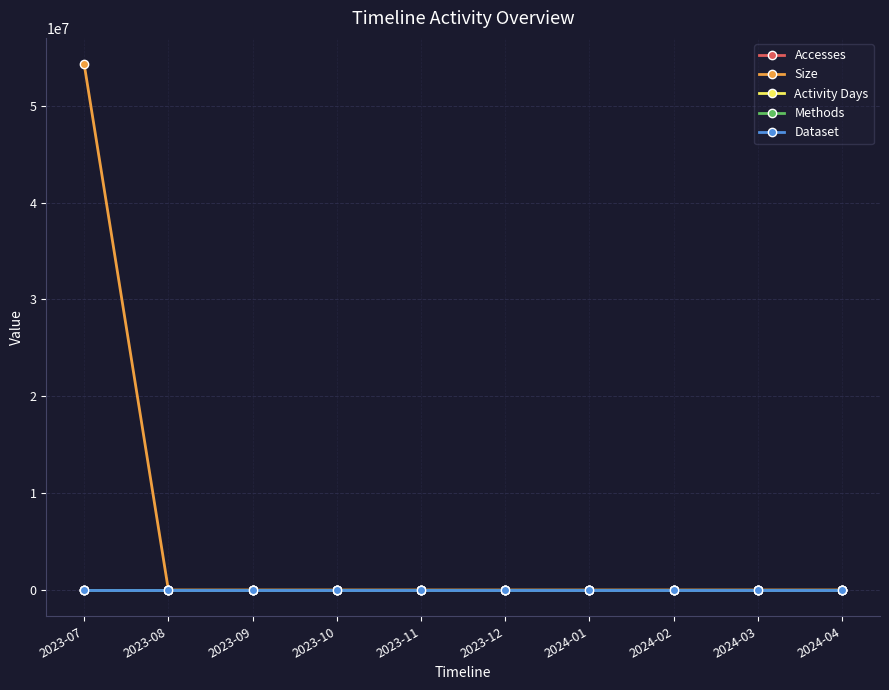

Which series has the largest total across all categories?

Size